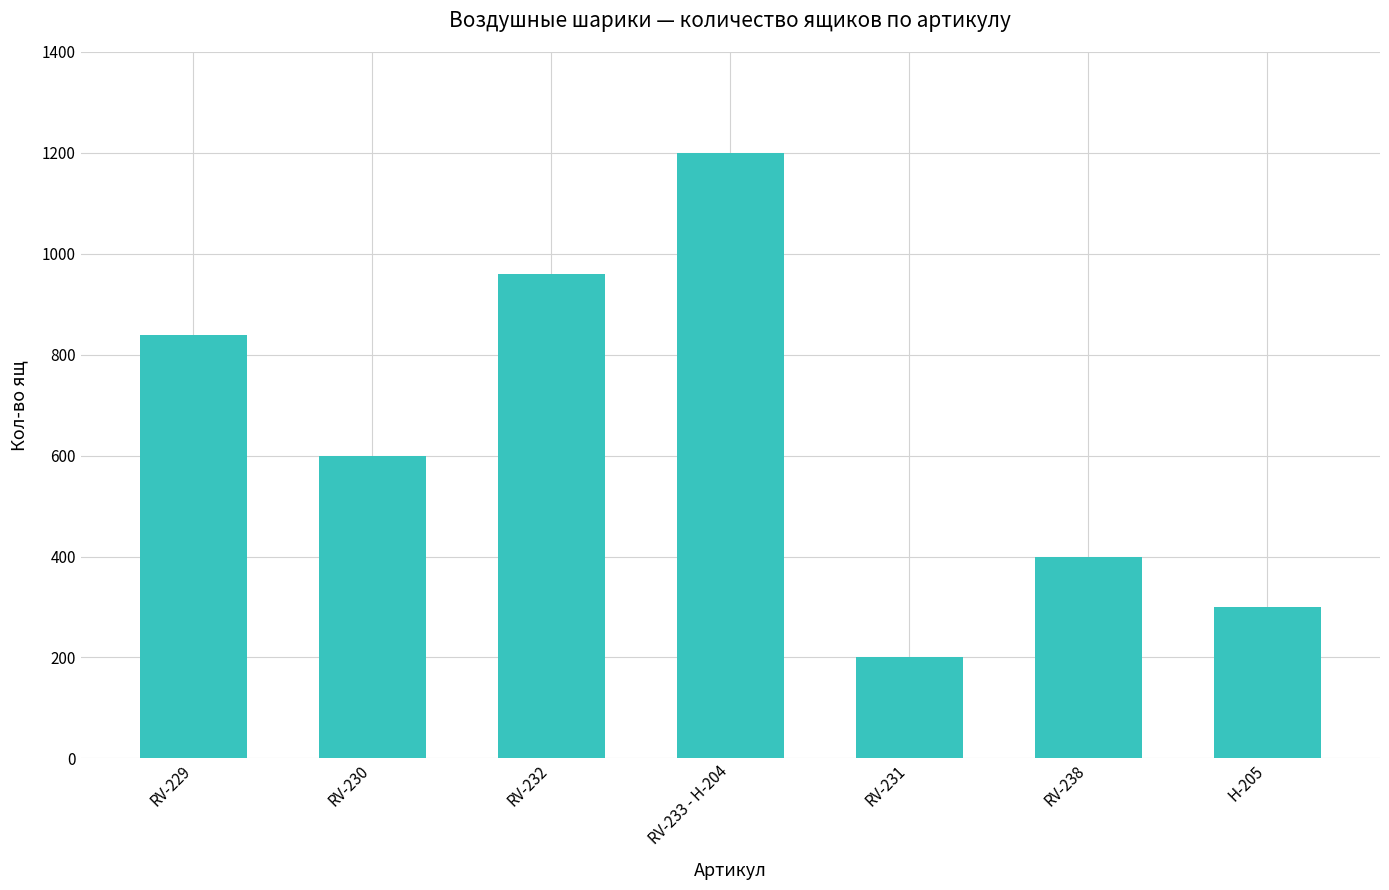

Reading left to right, list all the values displayed in this chart.

840	600	960	1200	200	400	300